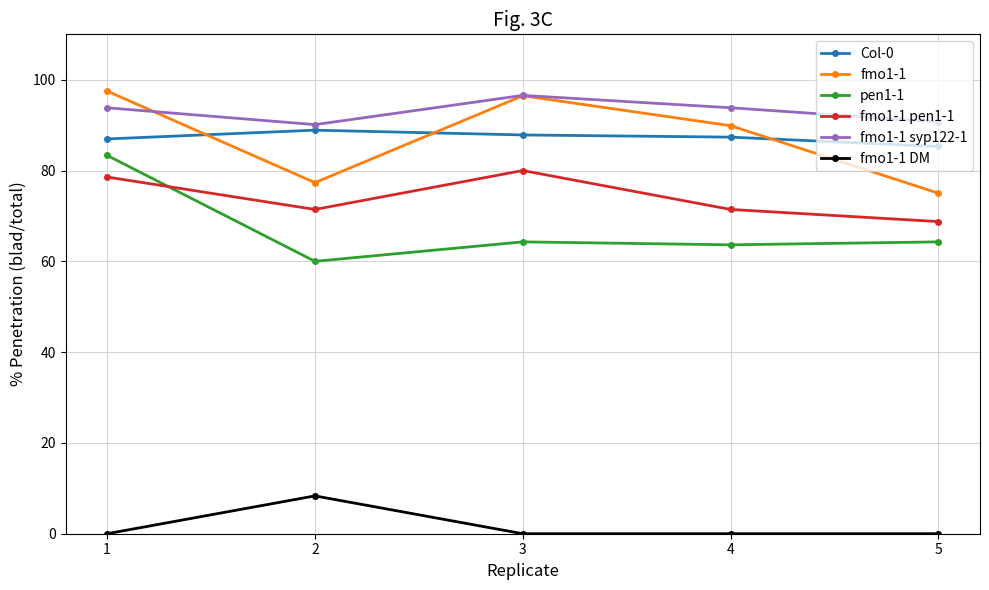

What is the sum of the fmo1-1 syp122-1 values at 1 and 5?

184.5